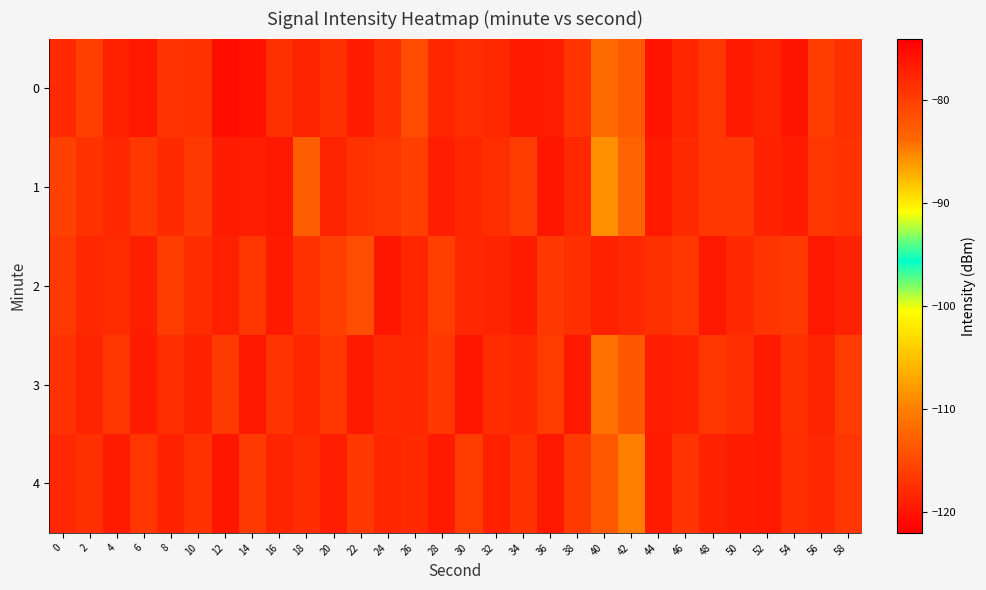

What is the smallest value displayed?

-120.6